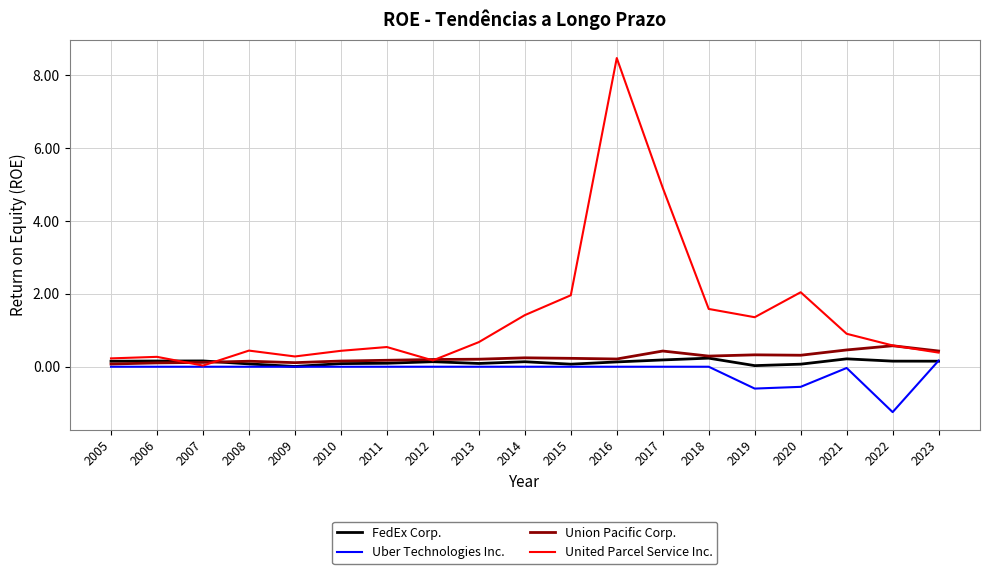

Which series changed the most between 2010 and 2023?

Union Pacific Corp.